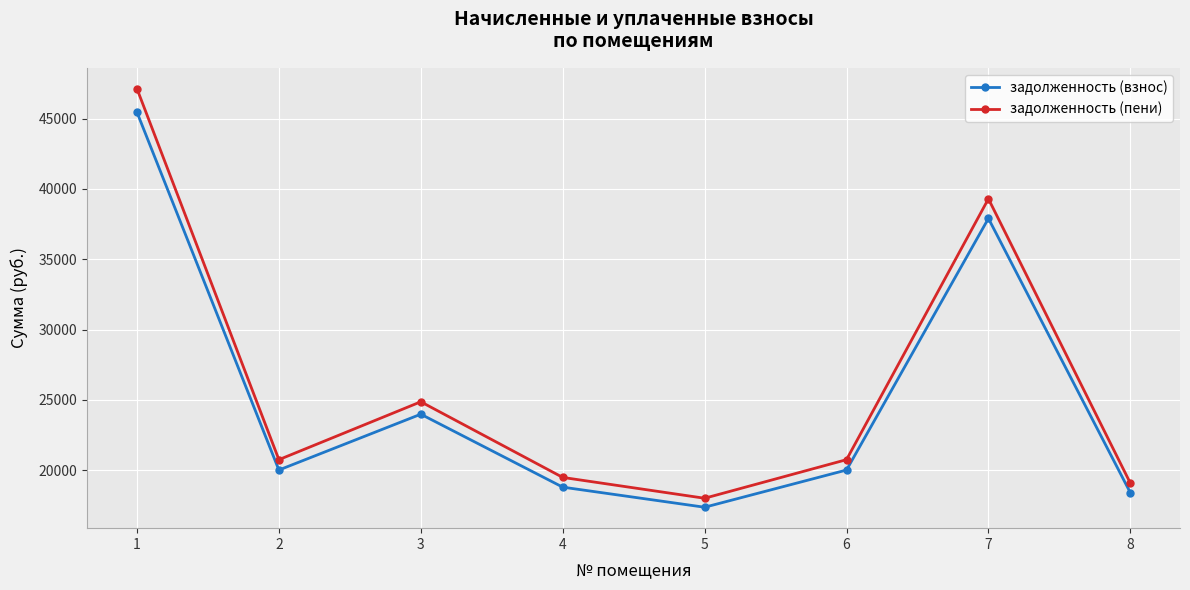

List the series in order of their peak value, highest first.

задолженность (пени), задолженность (взнос)